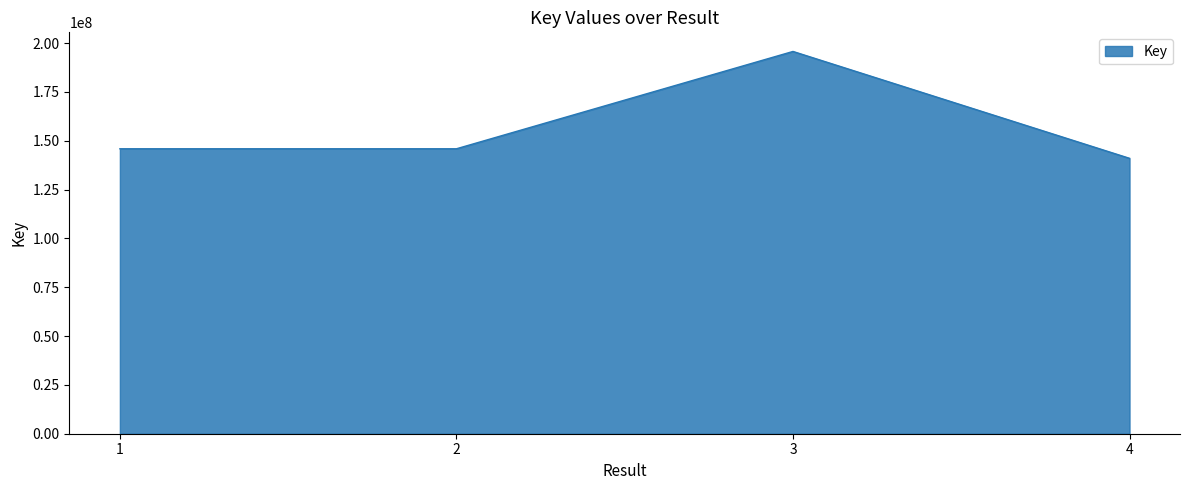

Does the chart have visible grid lines?

No